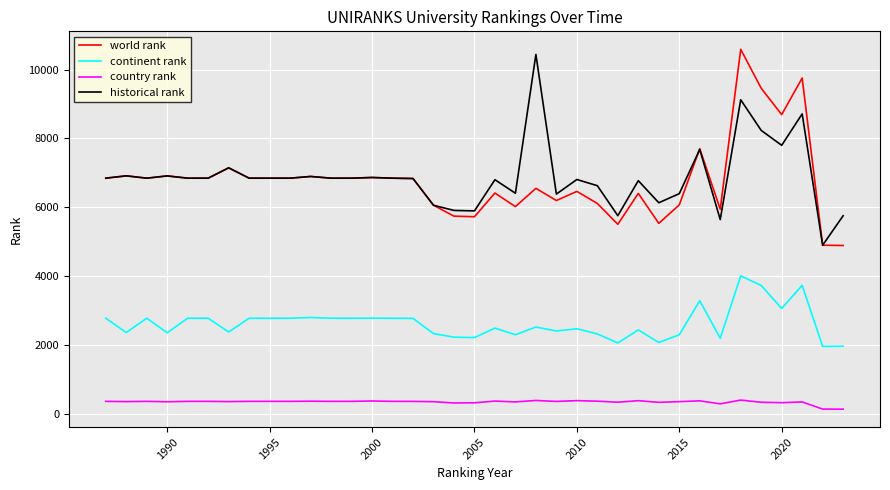

What is the average value of the historical rank series?

6871.2